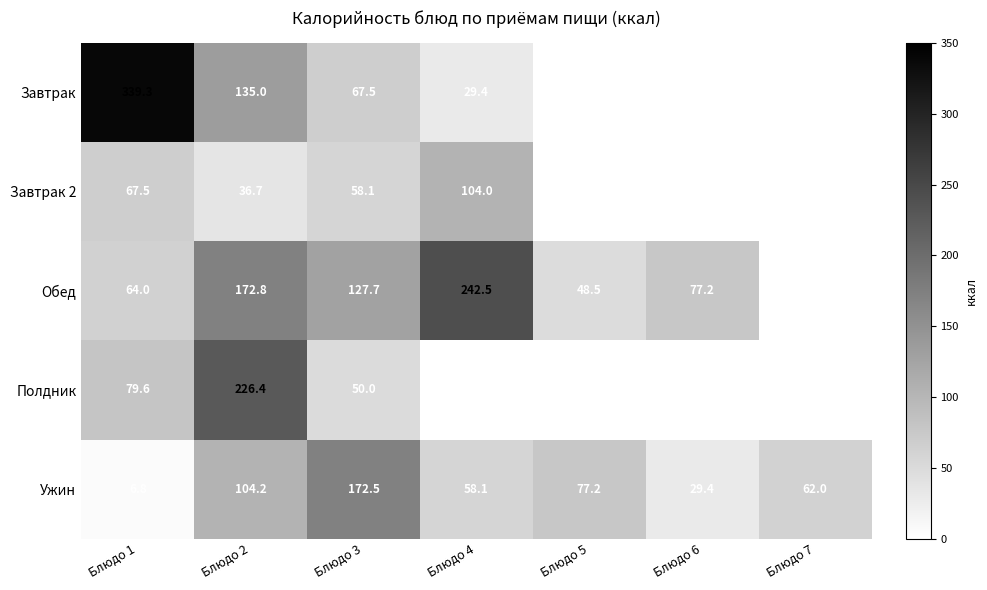

What is the difference between the Обед values at Блюдо 2 and Блюдо 4?

69.7